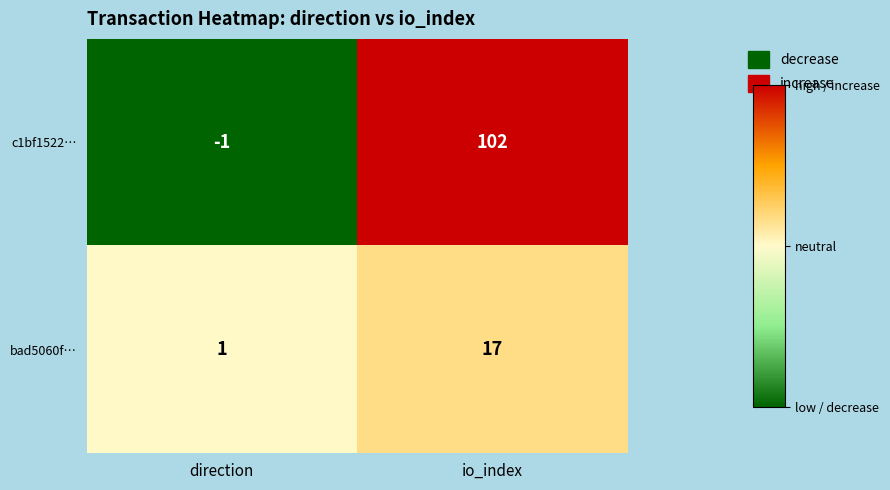

What is the difference between the highest and lowest values at direction?

2